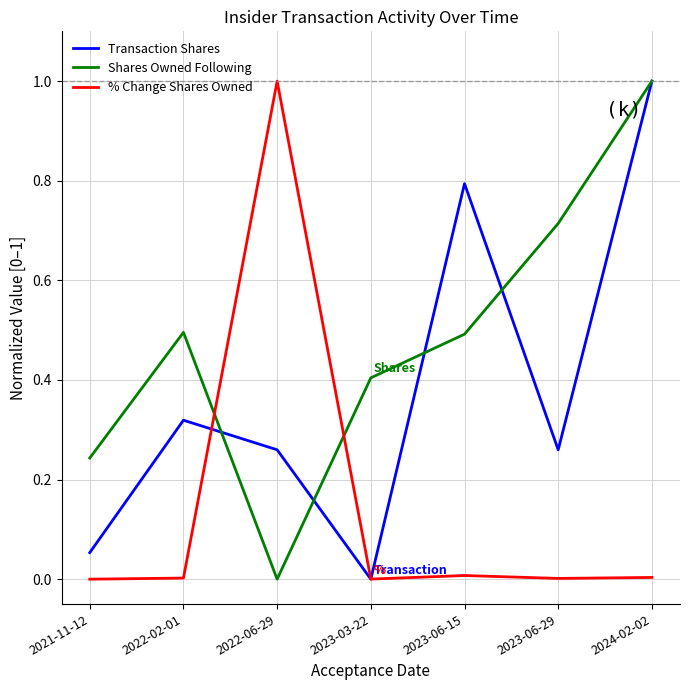

True or false: Transaction Shares and Shares Owned Following cross at least once.

True